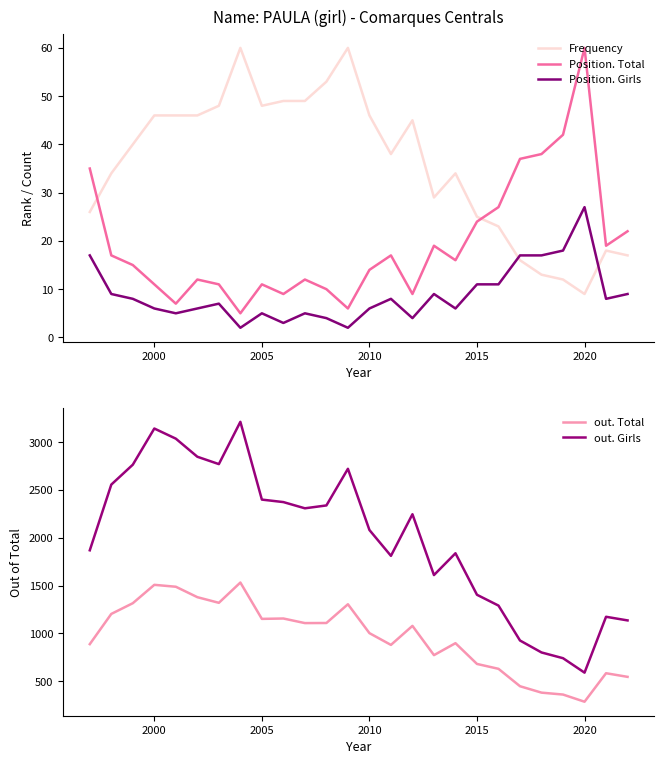

True or false: Position. Girls has a value of 2 at 2010.

False